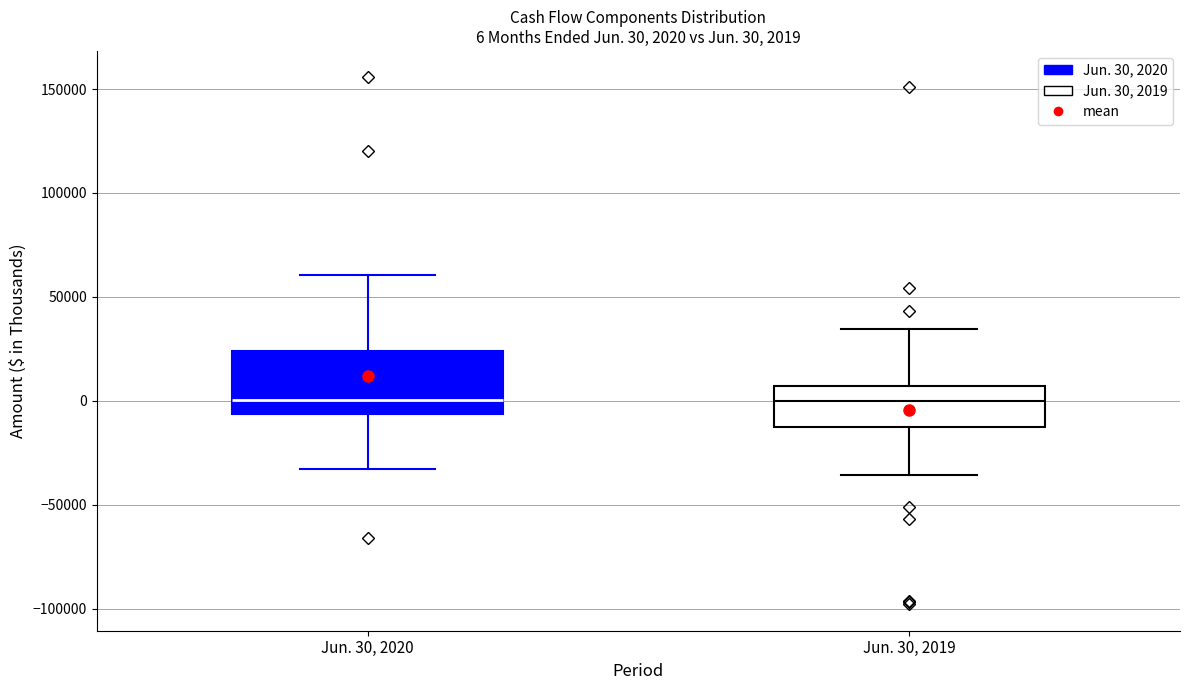

Comparing the boxes themselves (not the whiskers), which one is the tallest?

Jun. 30, 2020